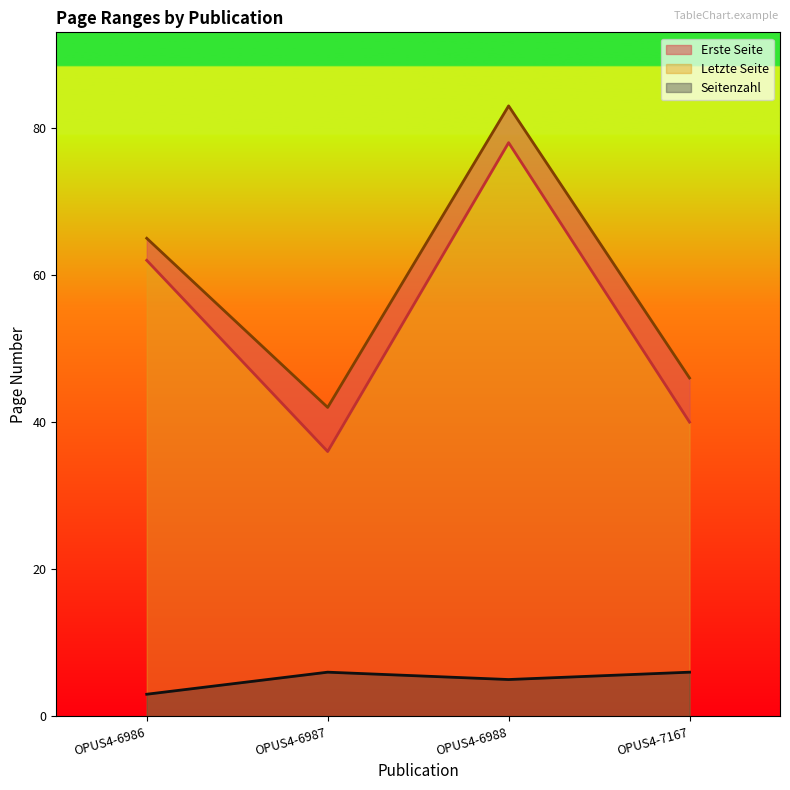

What is the smallest value displayed?

3